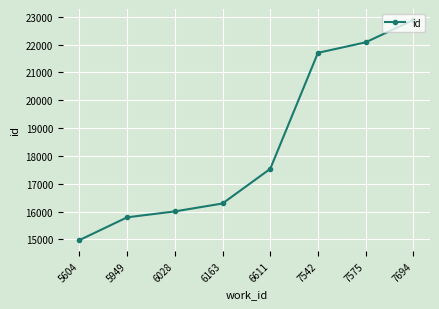

What value does the data have at 6611, to the nearest 10?

17540